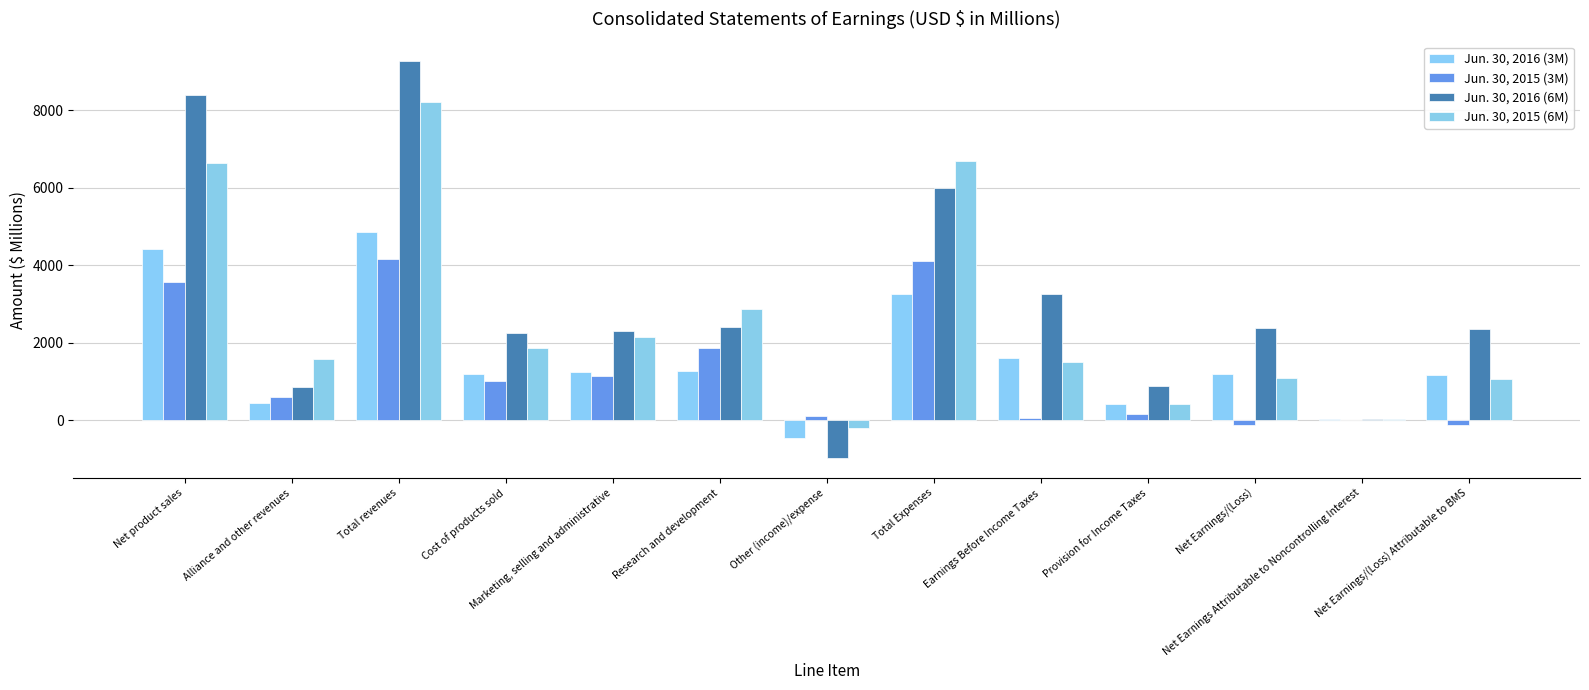

Does the chart contain stacked bars?

No